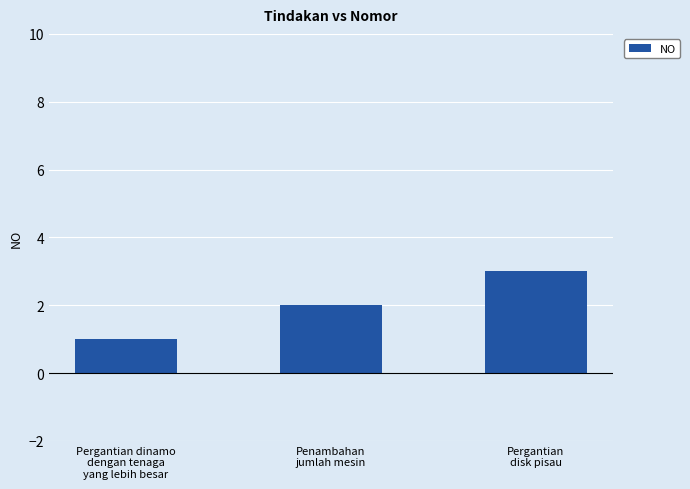

List the labels in order of value, smallest first.

Pergantian dinamo
dengan tenaga
yang lebih besar, Penambahan
jumlah mesin, Pergantian
disk pisau